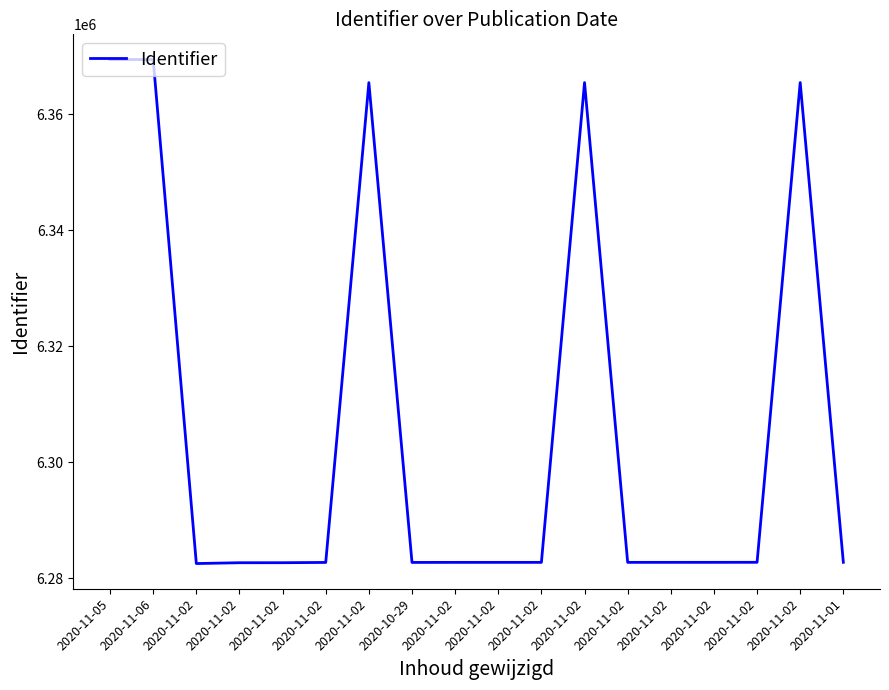

Does the chart have visible grid lines?

No